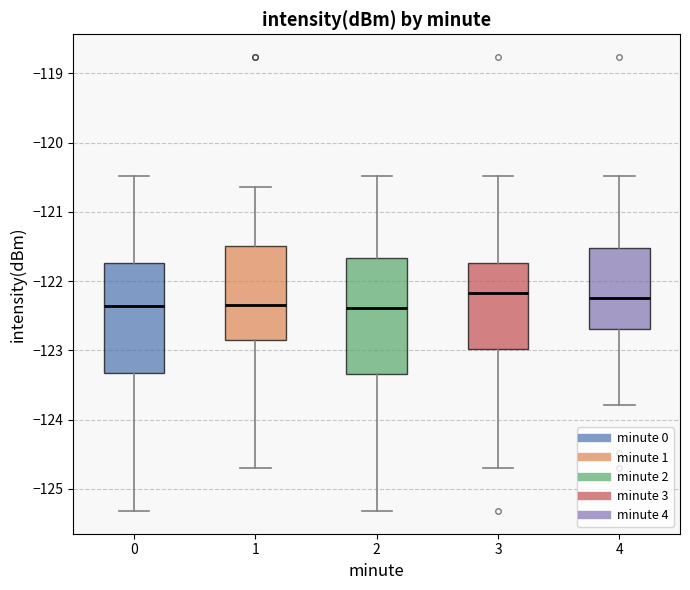

Reading left to right, transcribe this box plot: for each box, give where its median line is, the range the box spans, and where its two whiskers end, as read against the y-axis. The values are not printed on the chart, so give them approximately, as read against the axis.

0: median -122.4, box -123.3 to -121.7, whiskers -125.3 to -120.5
1: median -122.4, box -122.8 to -121.5, whiskers -124.7 to -120.6
2: median -122.4, box -123.3 to -121.7, whiskers -125.3 to -120.5
3: median -122.2, box -123.0 to -121.7, whiskers -124.7 to -120.5
4: median -122.2, box -122.7 to -121.5, whiskers -123.8 to -120.5